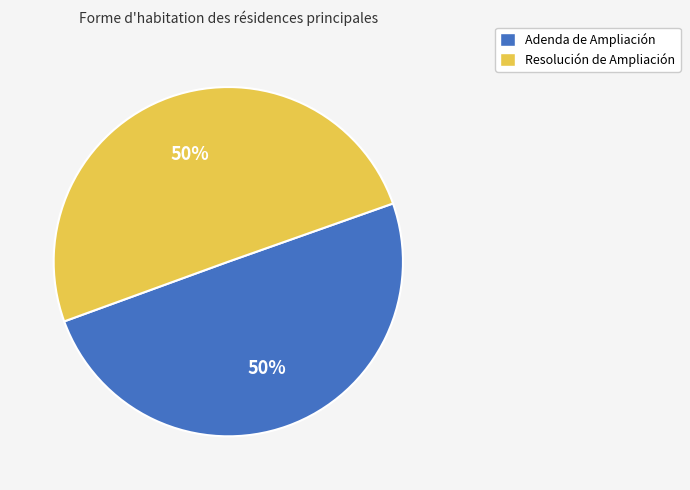

What percentage is the Adenda de Ampliación slice, to the nearest percent?

50%